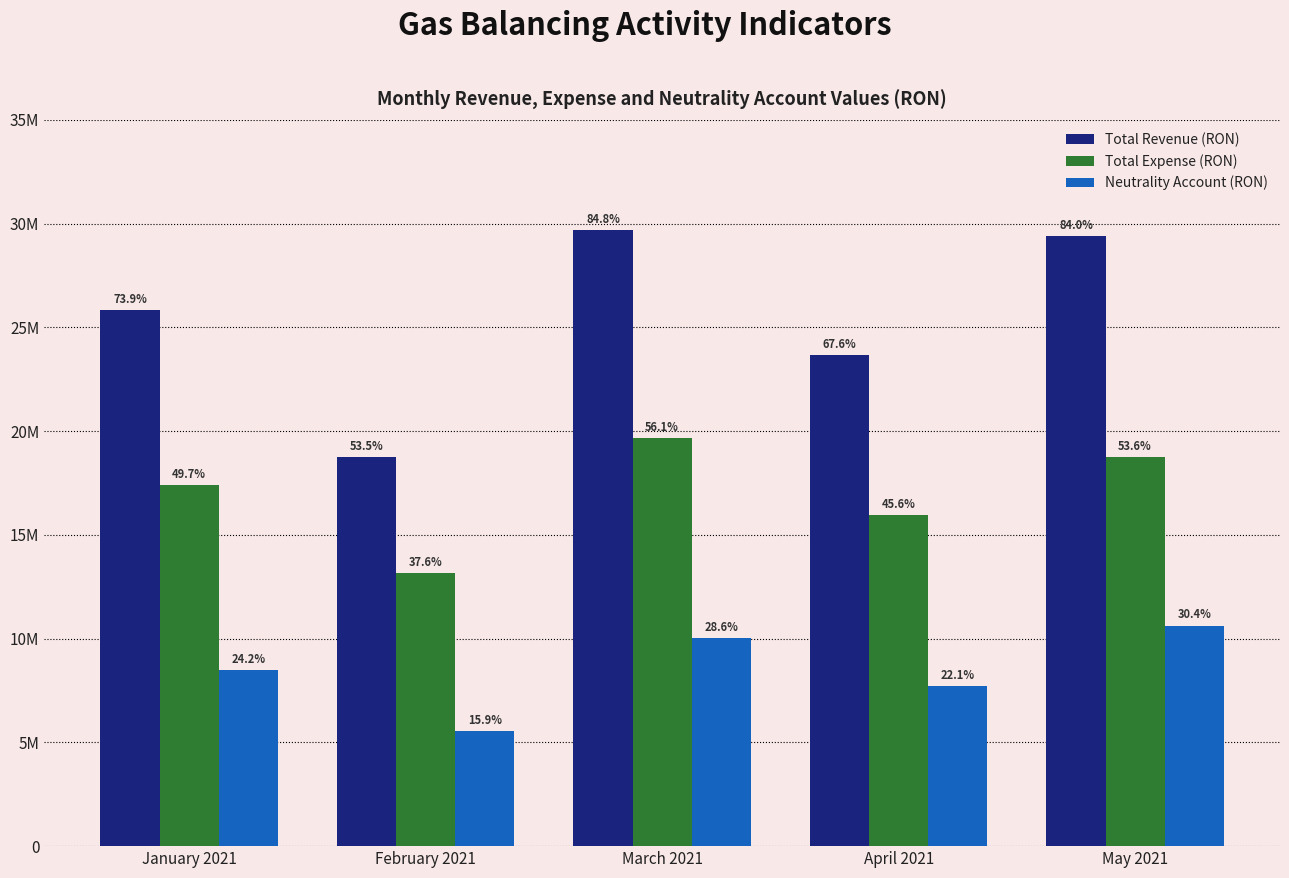

What are all the series names shown in the legend?

Total Revenue (RON), Total Expense (RON), Neutrality Account (RON)